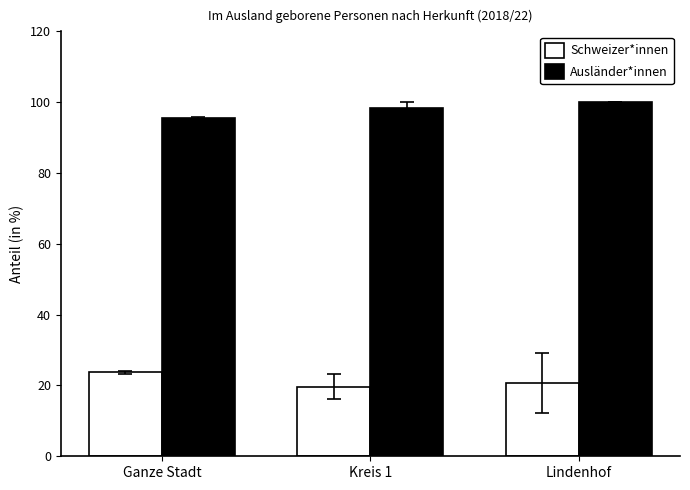

How many data points in Schweizer*innen are above 20?

2